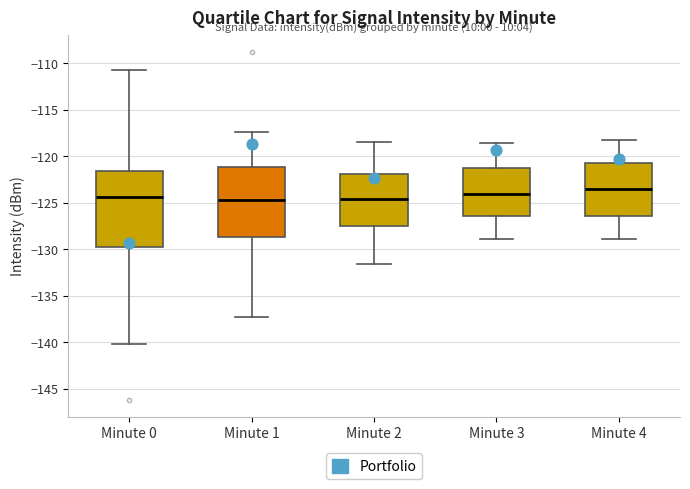

Reading left to right, read every box against the y-axis: the position of its median line, the range the box covers, and the ends of its whiskers. The values are not printed on the chart, so give them approximately, as read against the axis.

Minute 0: median -124.5, box -130.0 to -121.5, whiskers -140.0 to -111.0
Minute 1: median -124.5, box -128.5 to -121.0, whiskers -137.5 to -117.5
Minute 2: median -124.5, box -127.5 to -122.0, whiskers -131.5 to -118.5
Minute 3: median -124.0, box -126.5 to -121.5, whiskers -129.0 to -118.5
Minute 4: median -123.5, box -126.5 to -120.5, whiskers -129.0 to -118.0